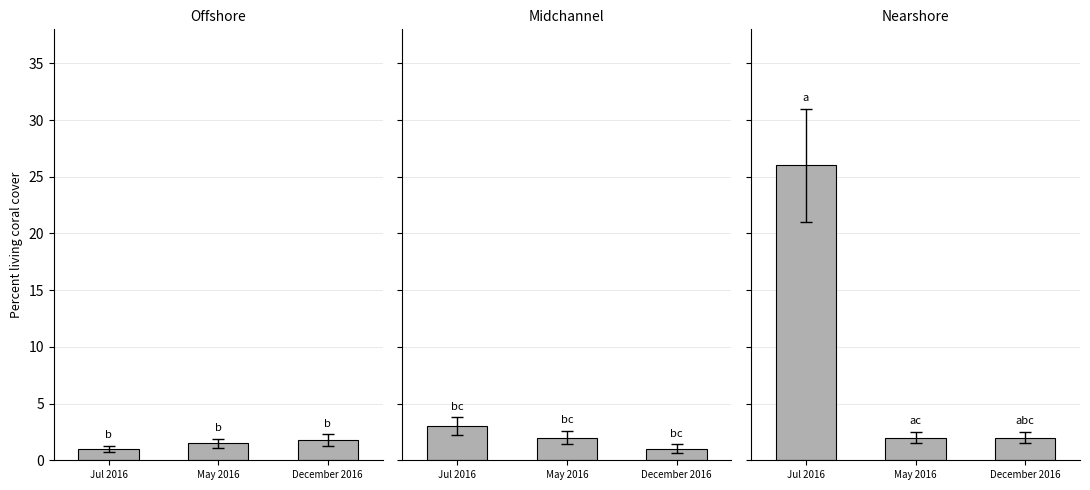

Reading right to left, transcribe all the data shown in this chart.

Offshore: December 2016=1.8	May 2016=1.5	Jul 2016=1.0
Midchannel: December 2016=1.0	May 2016=2.0	Jul 2016=3.0
Nearshore: December 2016=2.0	May 2016=2.0	Jul 2016=26.0